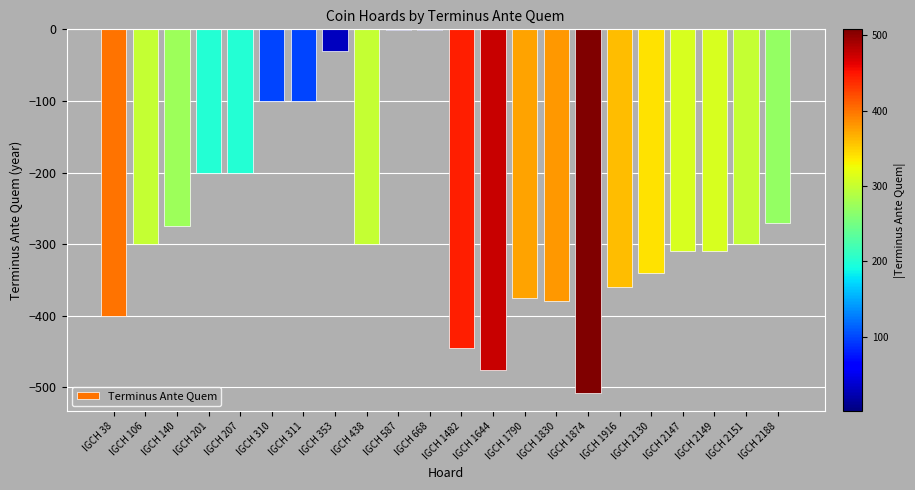

Are the bars grouped side by side (vs. stacked)?

No